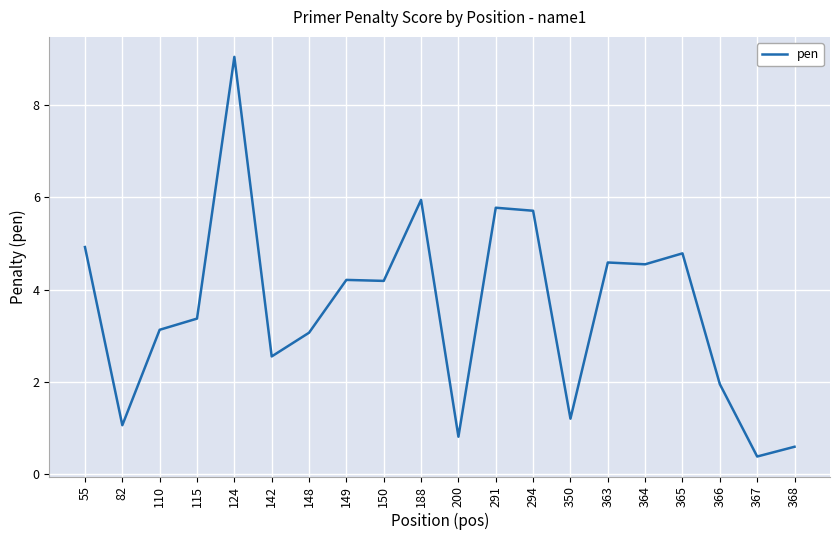

Is it true that the value at 55 is 3.1?

False